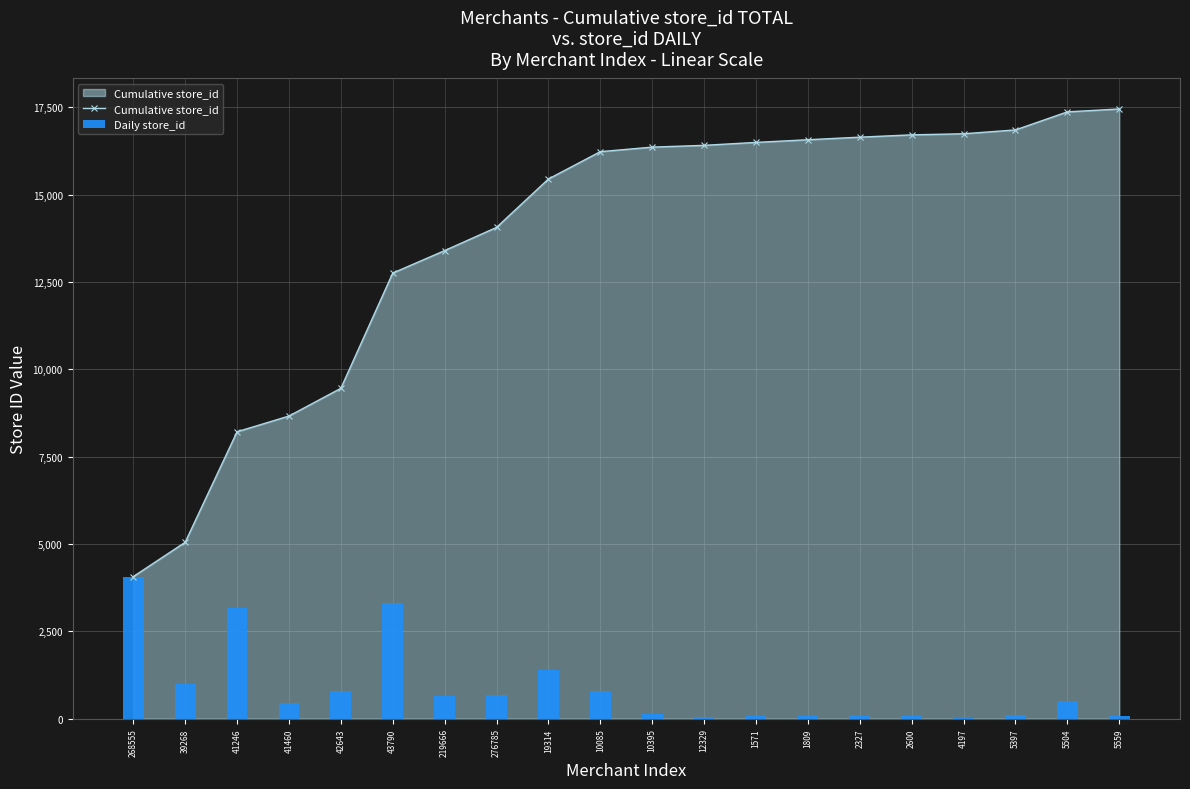

Are the bars grouped side by side (vs. stacked)?

Yes